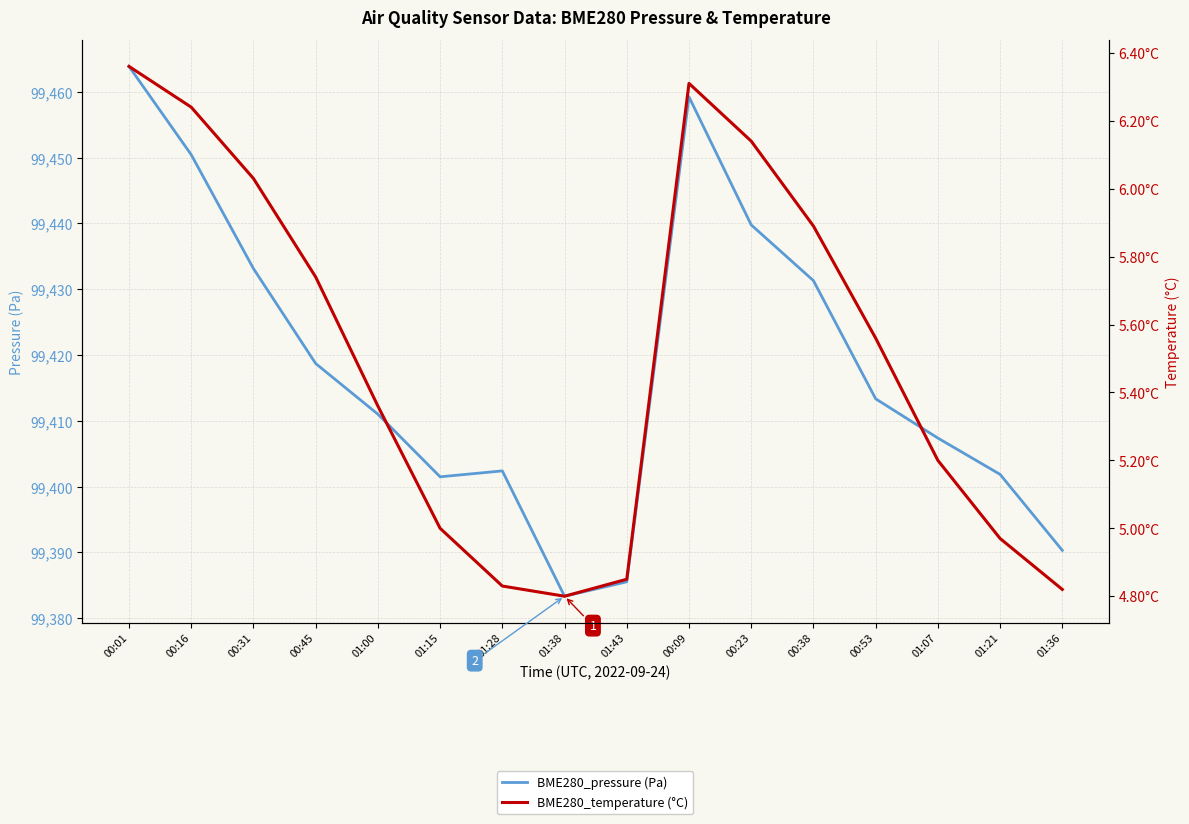

What is the difference between the maximum and second lowest values in the BME280_pressure (Pa) series?

78.3